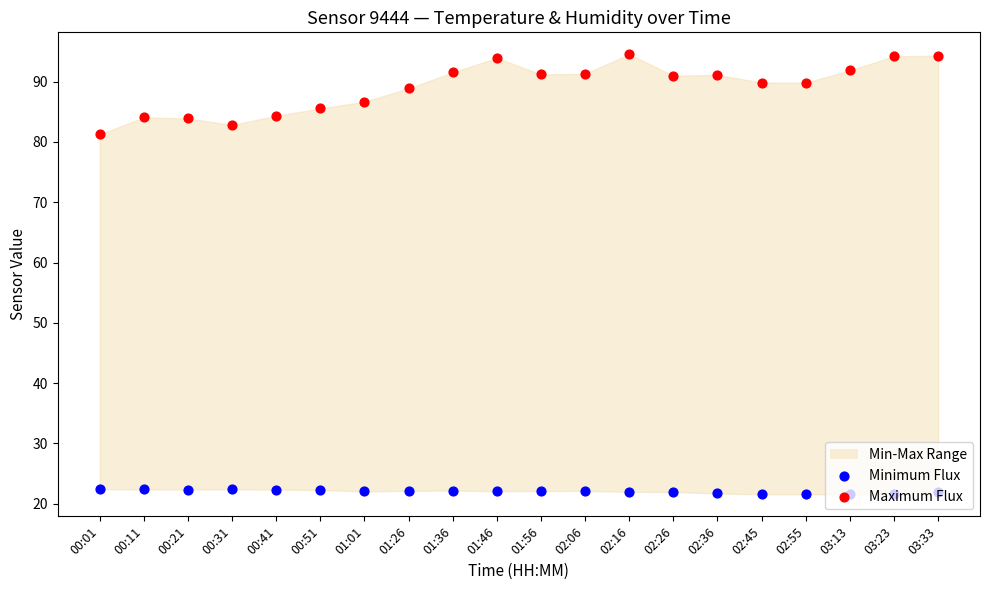

Which series contains the lowest Y value?

Minimum Flux